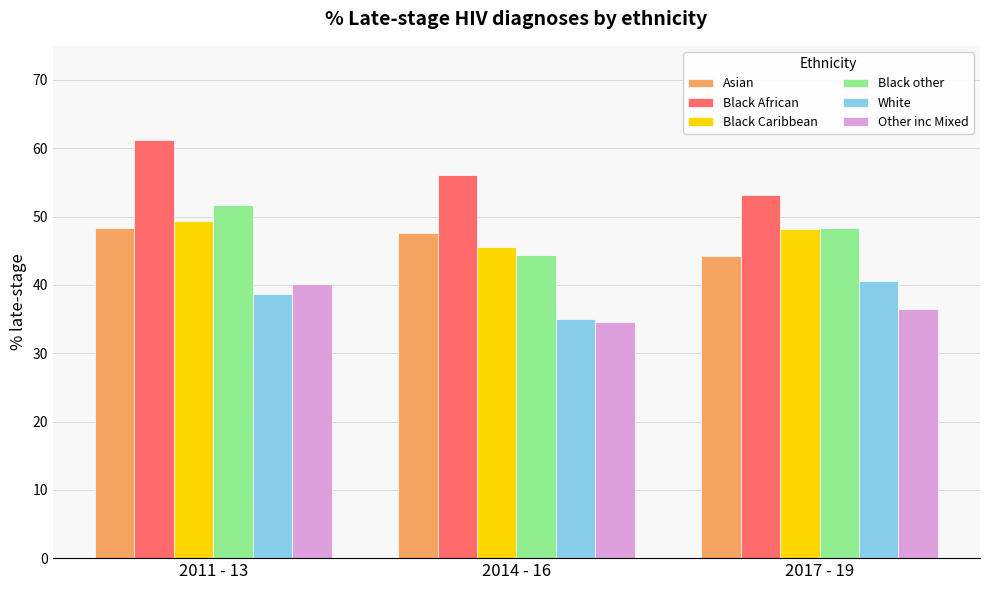

What is the difference between the maximum and minimum values in the Black other series?

7.3